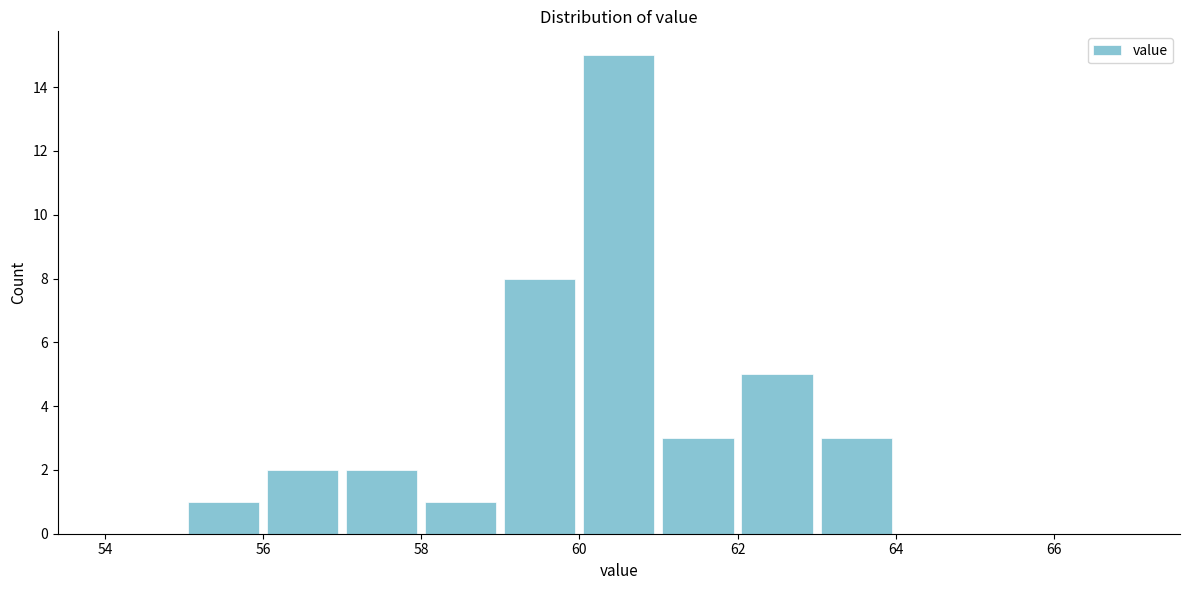

Reading left to right, transcribe this chart: for each bar, give the range it covers on the x-axis and its height. The values are not printed on the chart, so give them approximately, as read against the axis.

54 to 55: 0
55 to 56: 1
56 to 57: 2
57 to 58: 2
58 to 59: 1
59 to 60: 8
60 to 61: 15
61 to 62: 3
62 to 63: 5
63 to 64: 3
64 to 65: 0
65 to 66: 0
66 to 67: 0